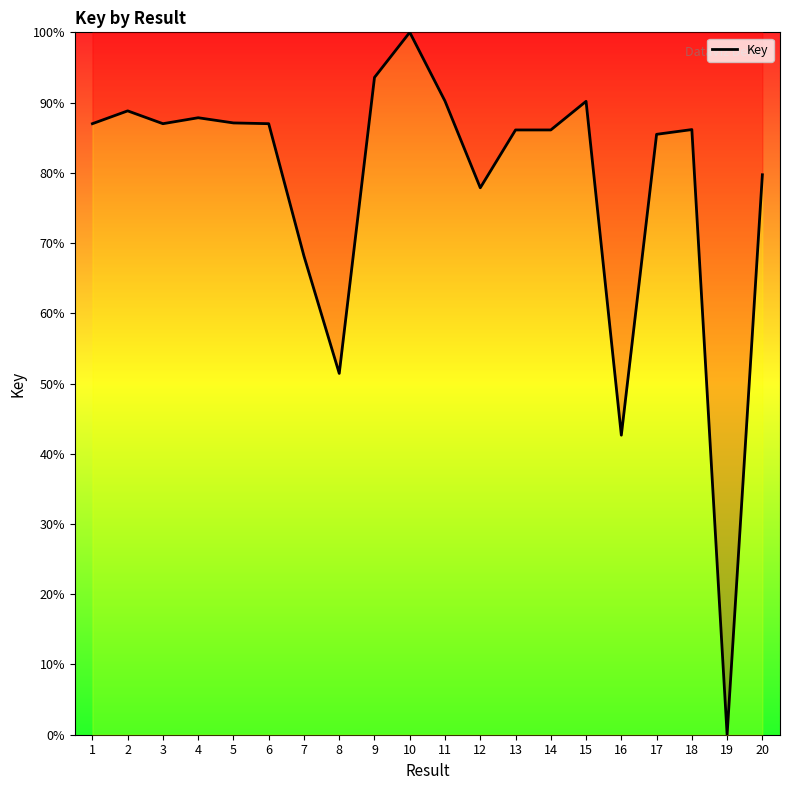

Approximately how many times larger is the value at 8 compared to 17?

0.6